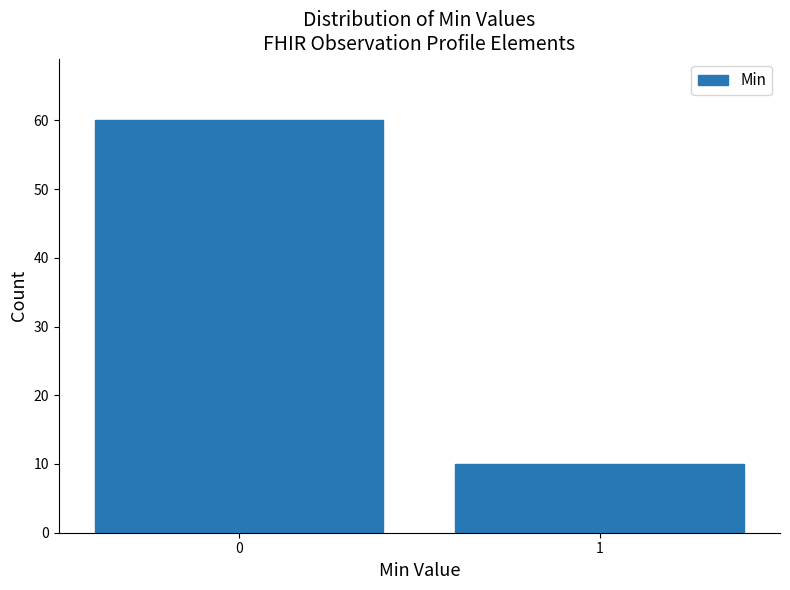

Reading left to right, extract all data points from this chart.

0=60	1=10